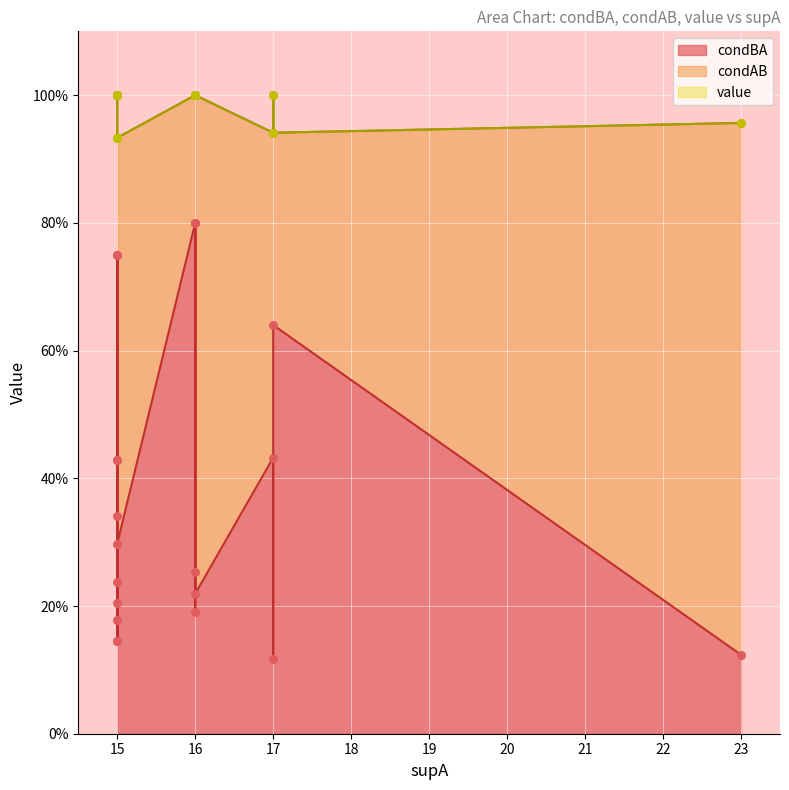

Which series contains the lowest Y value?

condBA